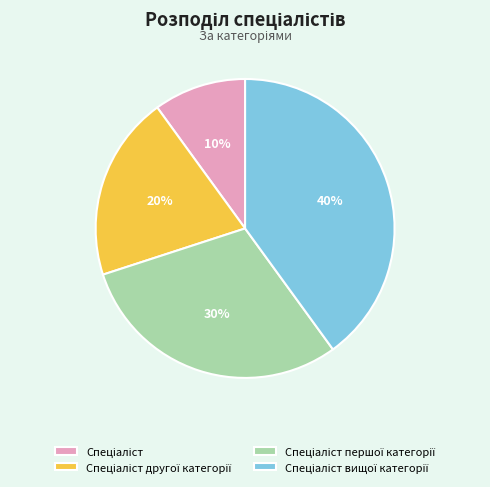

To the nearest percent, what is the average slice percentage?

25%